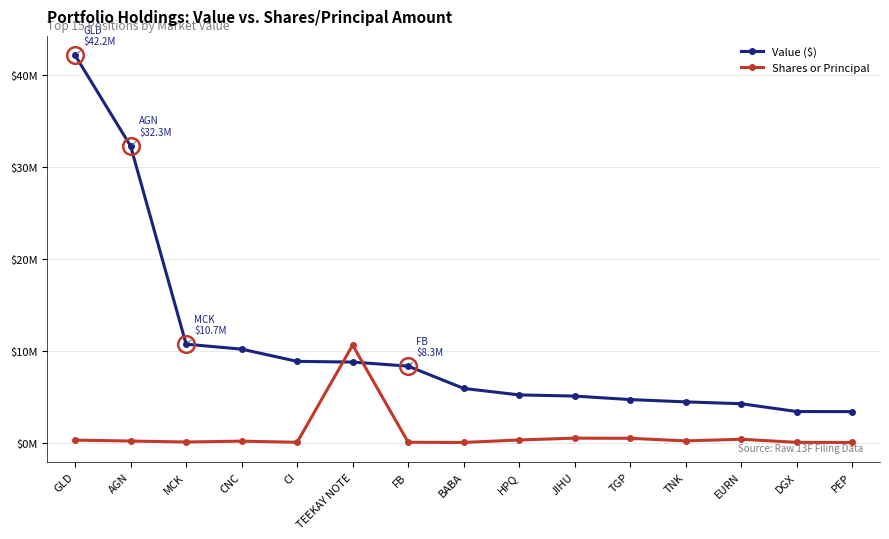

At how many categories does at least one series exceed 23482264?

2